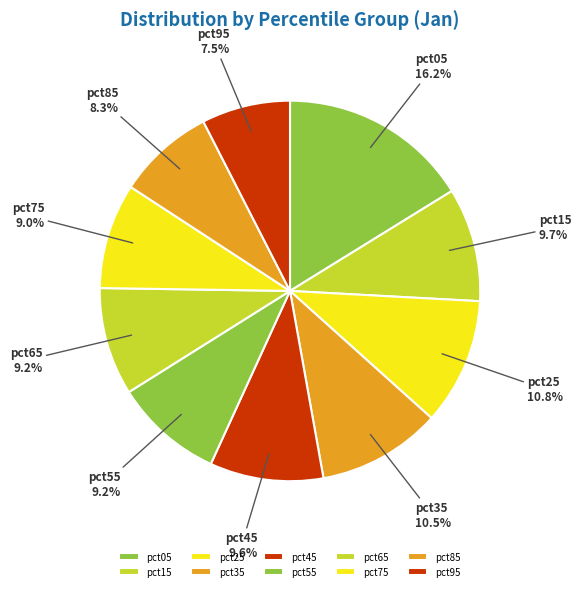

To the nearest percent, what portion does pct15 represent?

10%